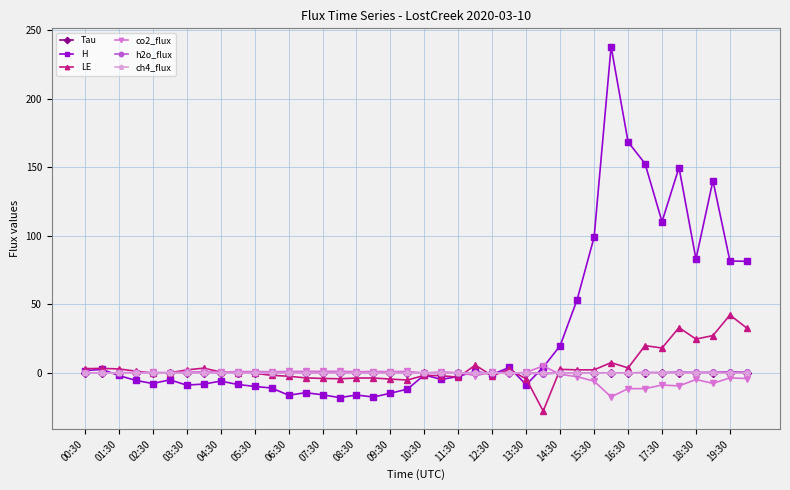

Which series has the largest total across all categories?

H